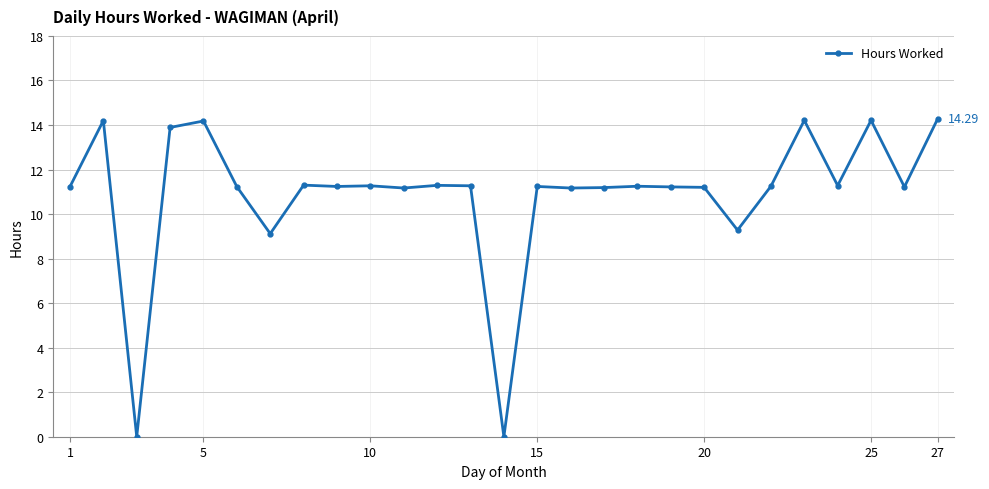

What is the greatest value displayed?

14.3